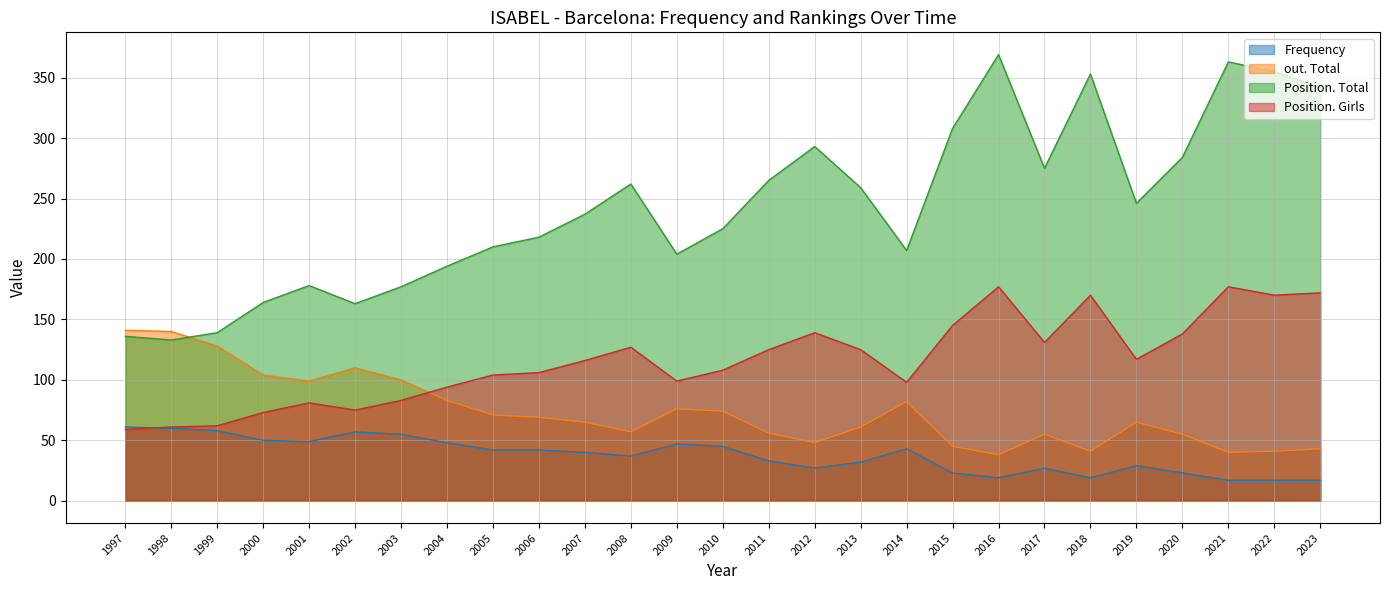

Where is Position. Total nearest to the value 251?

2019